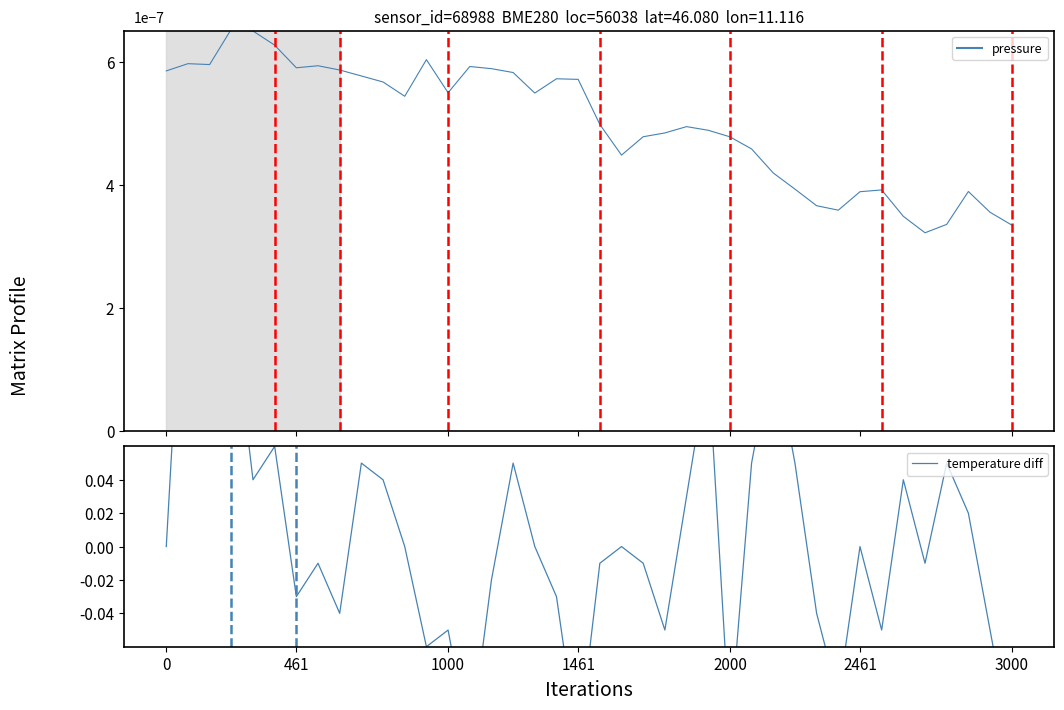

Which category has the lowest value across all series?

14